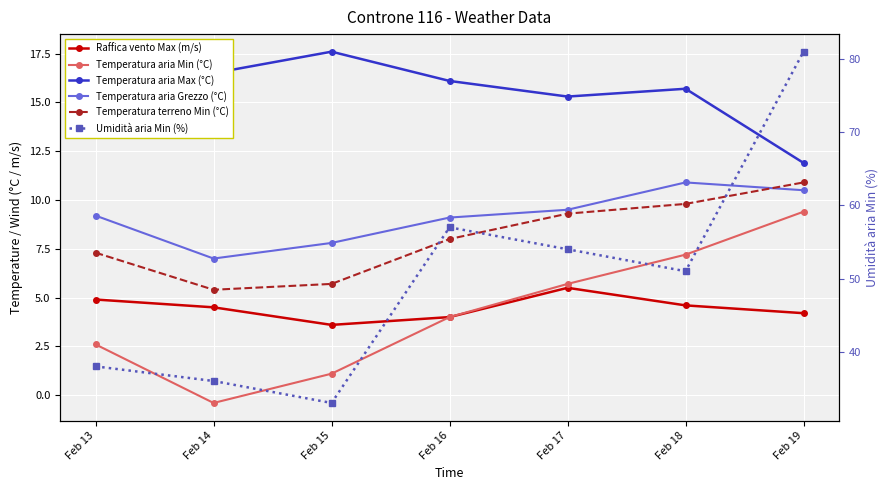

Rank the series by their maximum value, from highest to lowest.

Umidità aria Min (%), Temperatura aria Max (°C), Temperatura aria Grezzo (°C), Temperatura terreno Min (°C), Temperatura aria Min (°C), Raffica vento Max (m/s)